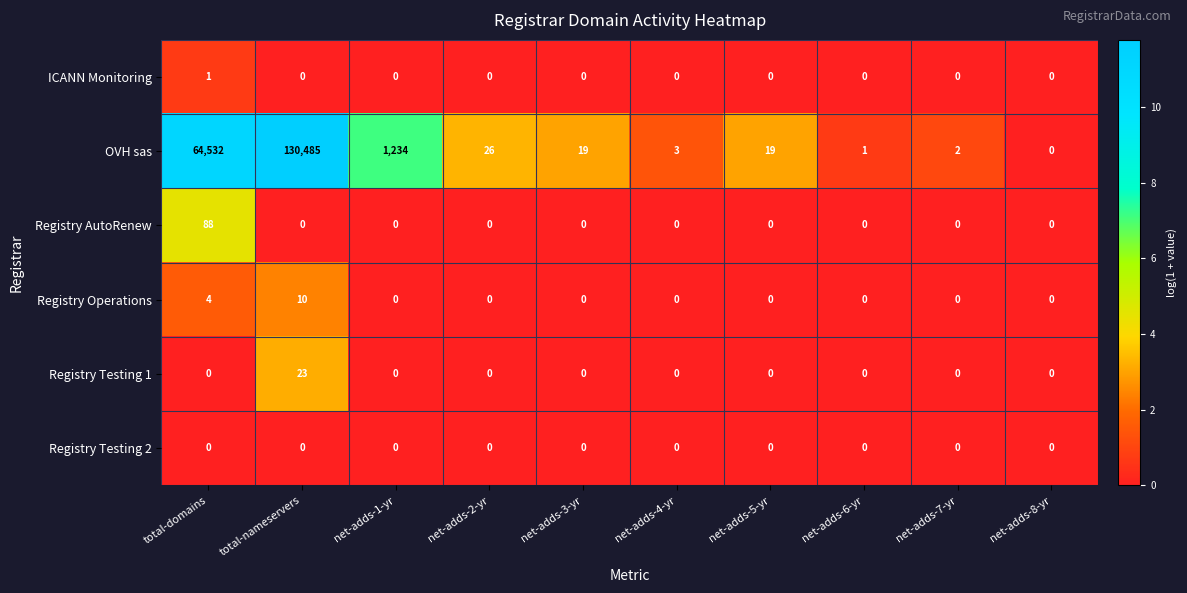

At which category is the sum across all series the highest?

total-nameservers